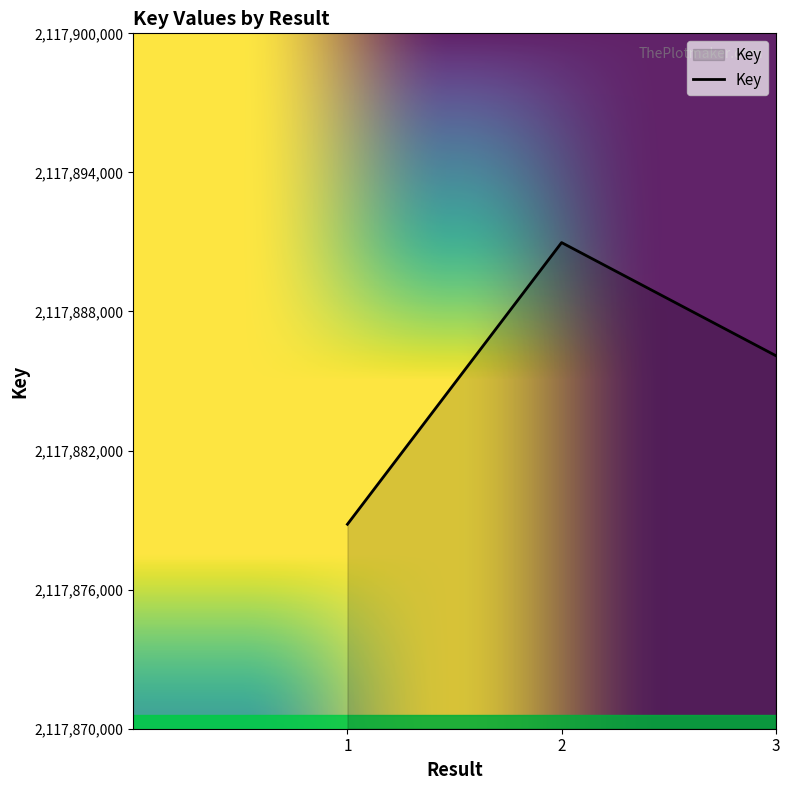

What is the sum of all values?

6353655890